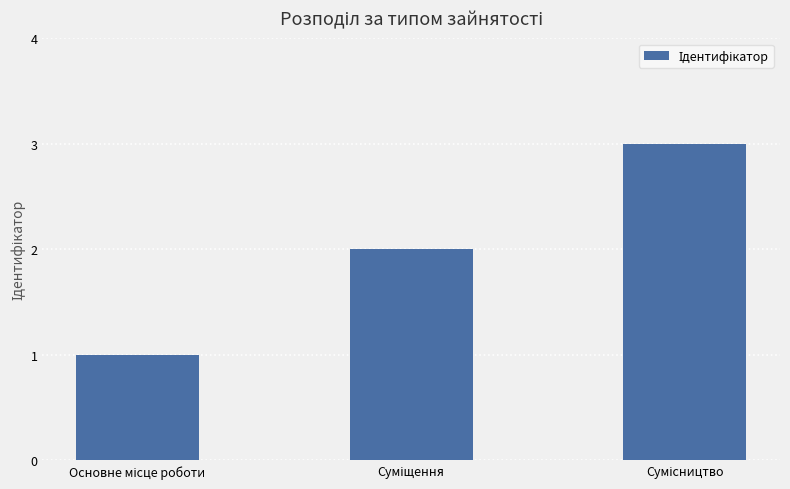

What is the maximum value shown in the chart?

3